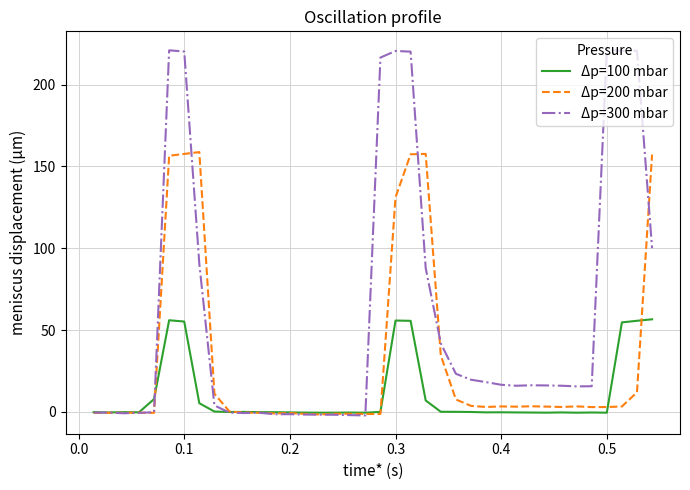

What is the highest value of the Δp=300 mbar series?

221.3